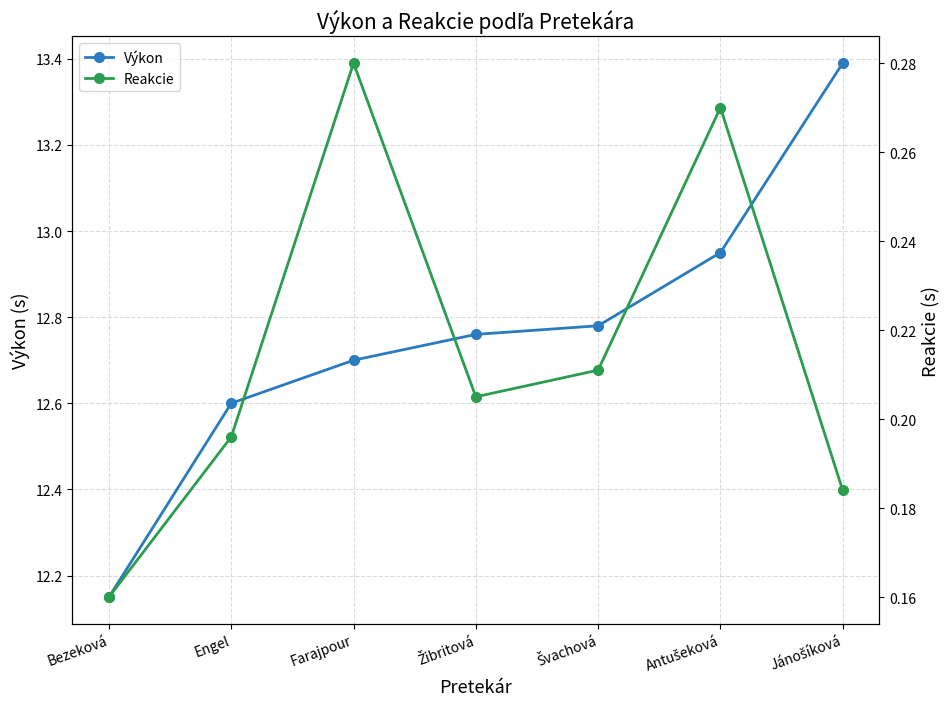

True or false: Reakcie has a value of 0.3 at Antušeková.

True